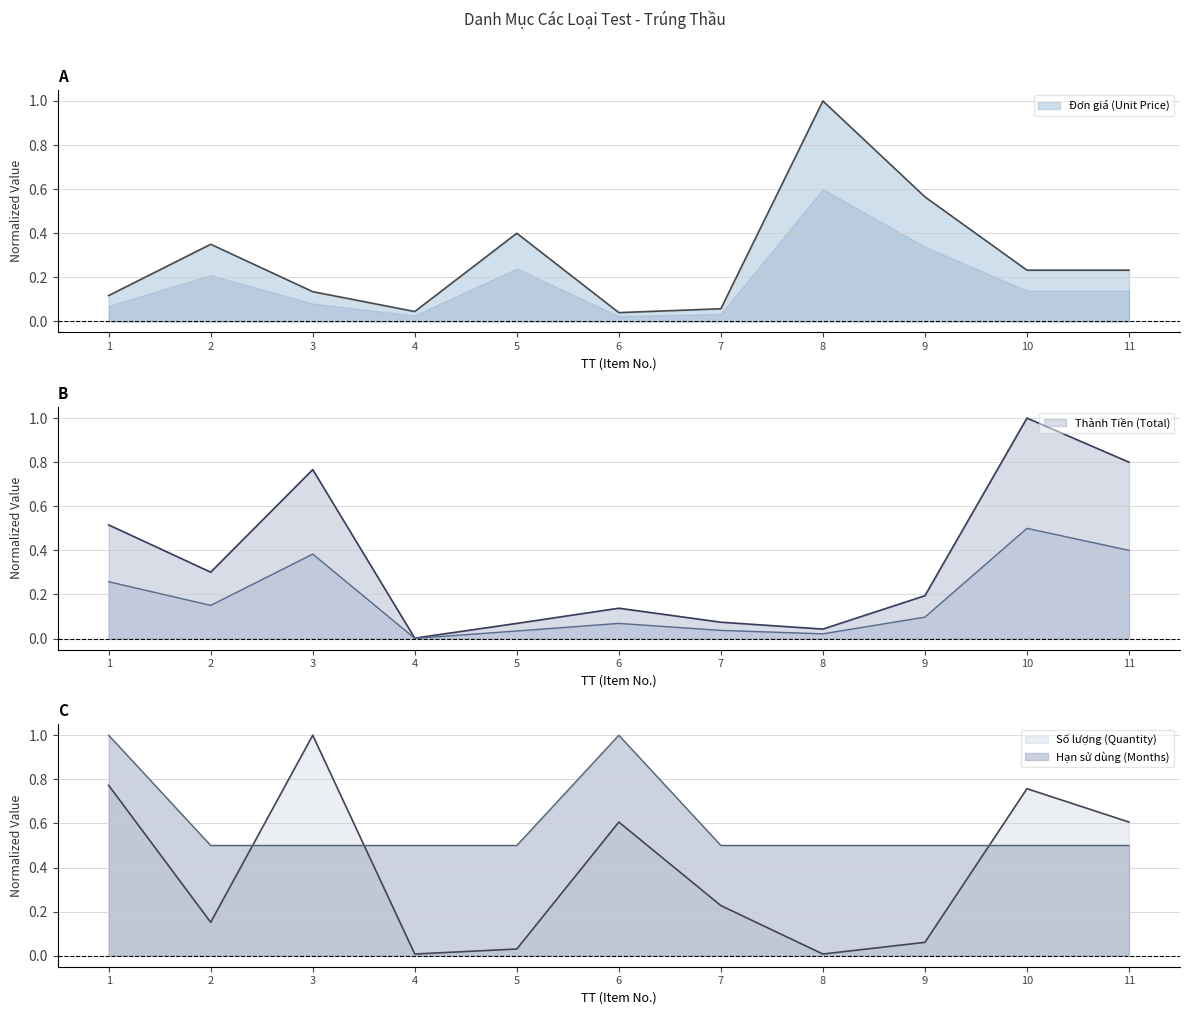

True or false: Hạn sử dùng (Months) and Đơn giá (Unit Price) cross at least once.

True